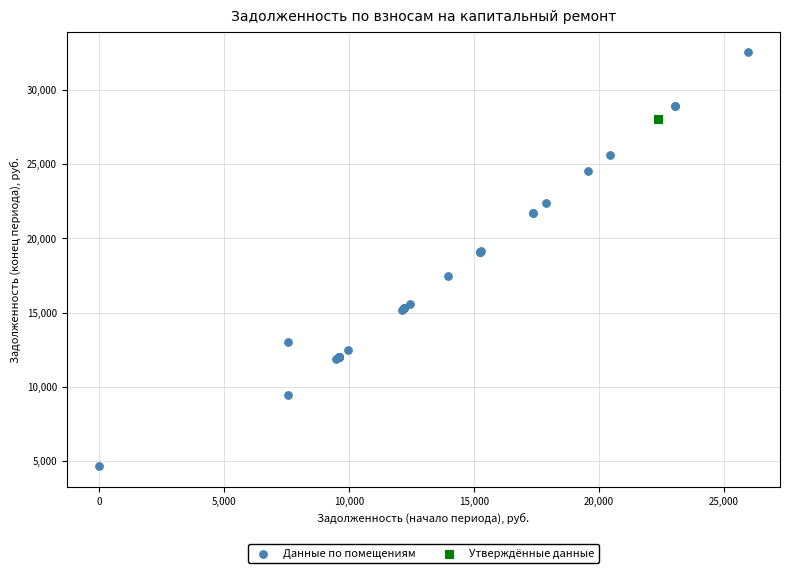

What are all the series names shown in the legend?

Данные по помещениям, Утверждённые данные